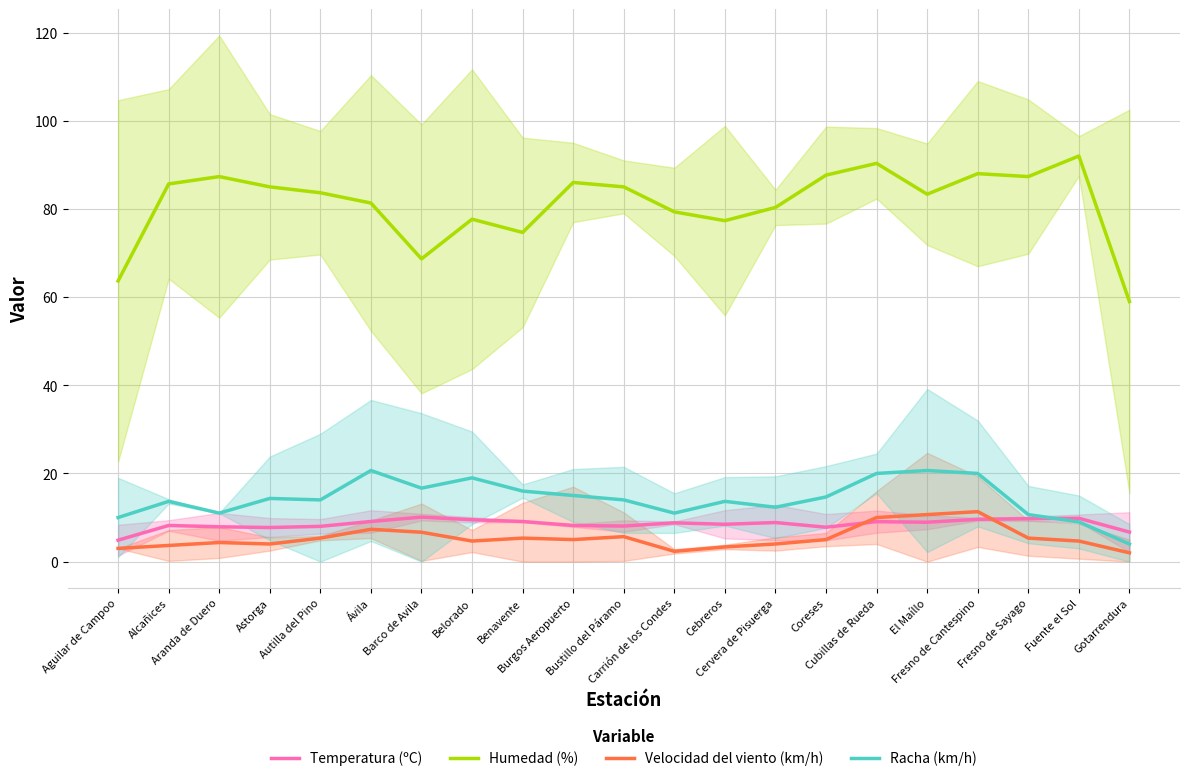

True or false: Velocidad del viento (km/h) has more than 2 interior local peaks.

True